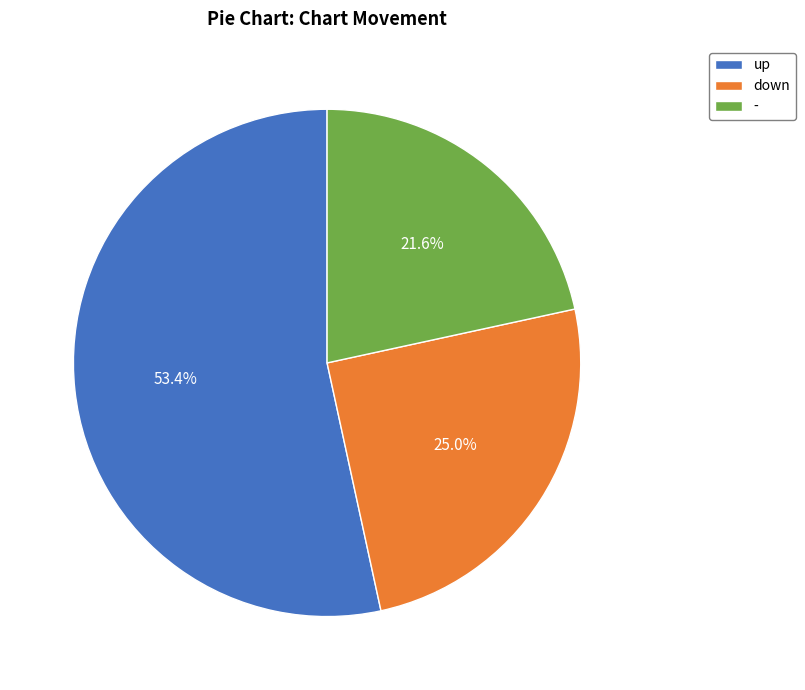

Approximately how many times larger is the value at down compared to up?

0.5